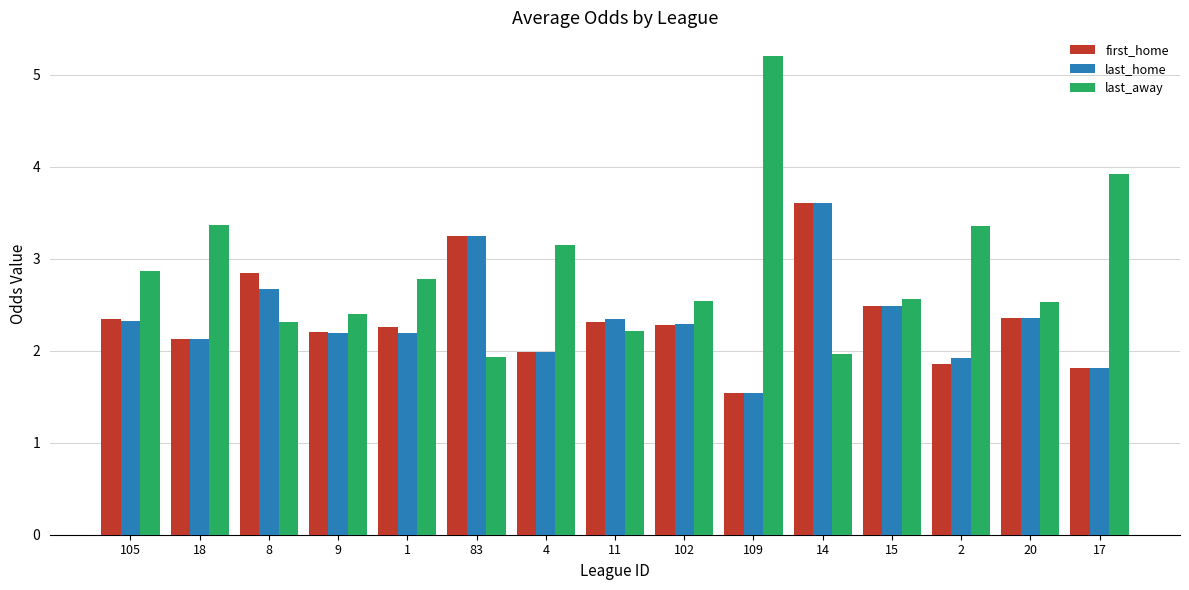

True or false: last_away has a value of 3.9 at 17.

True